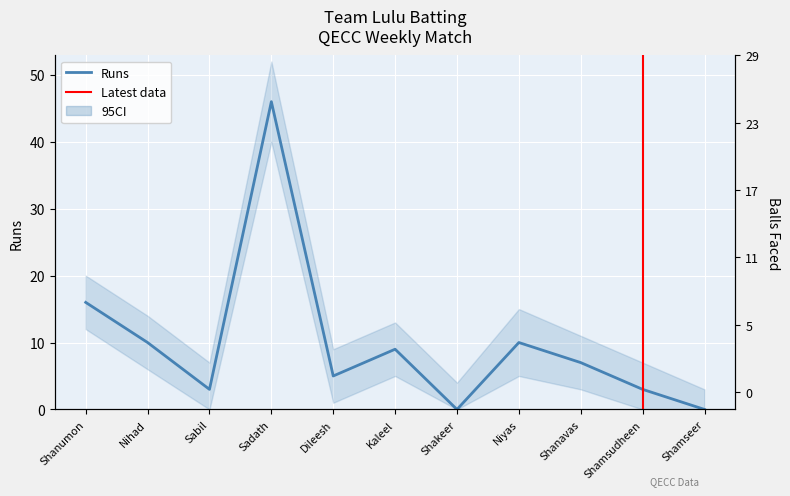

What is the change in value from Shanavas to Shamsudheen?

-4